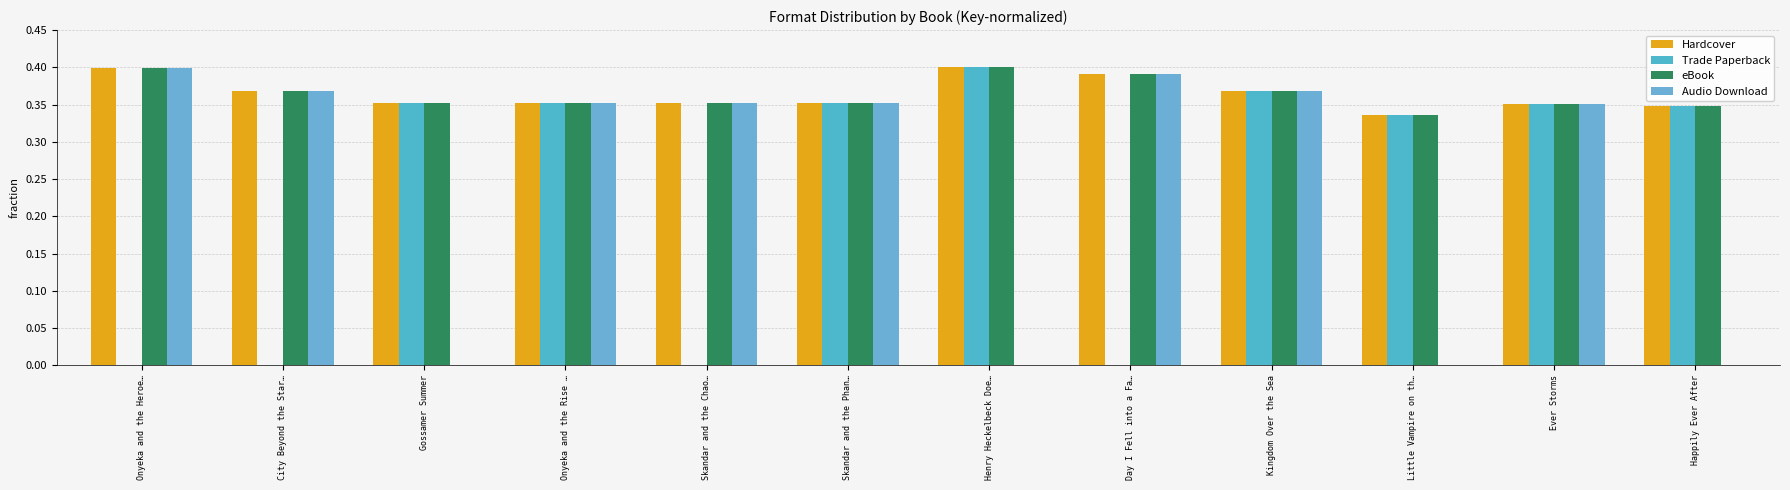

Count the number of categories in the chart.

12